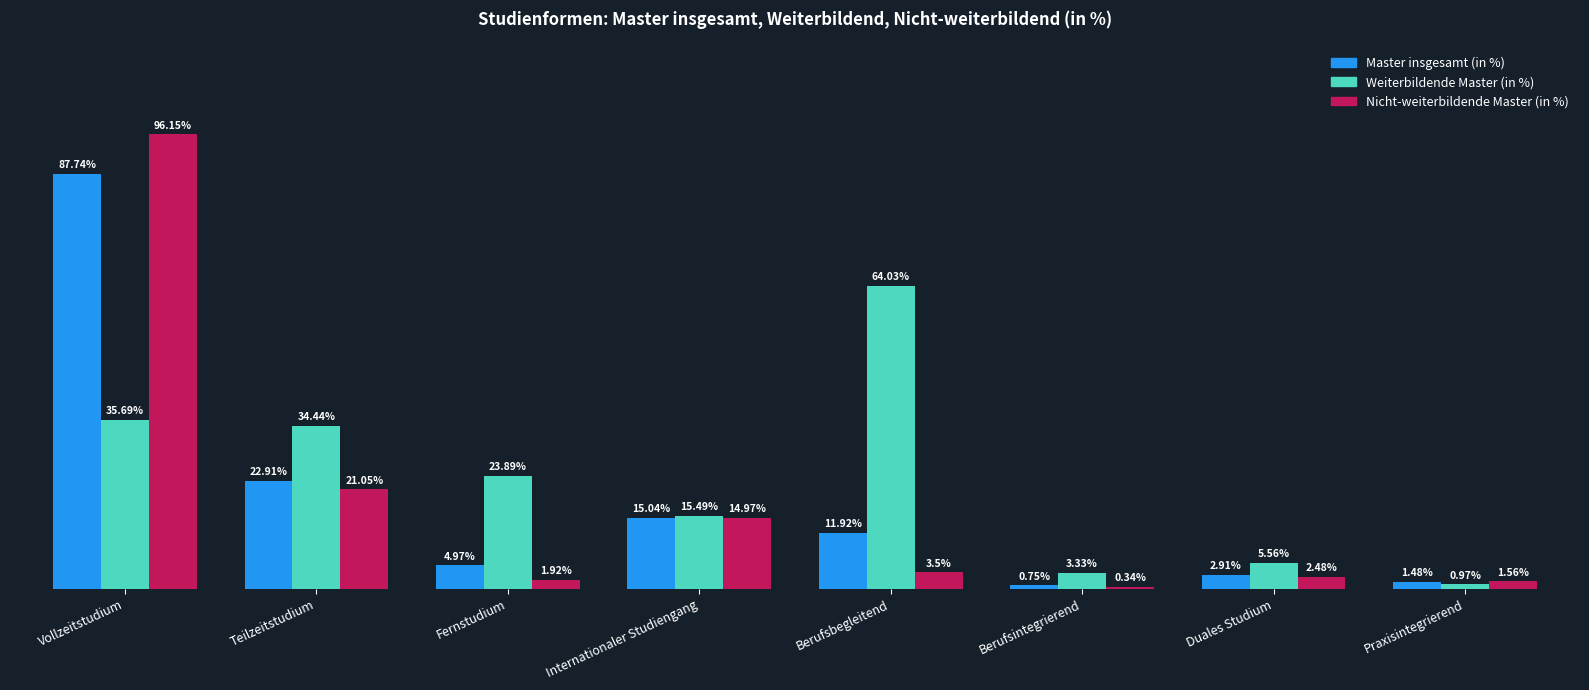

At which category is the sum across all series the highest?

Vollzeitstudium